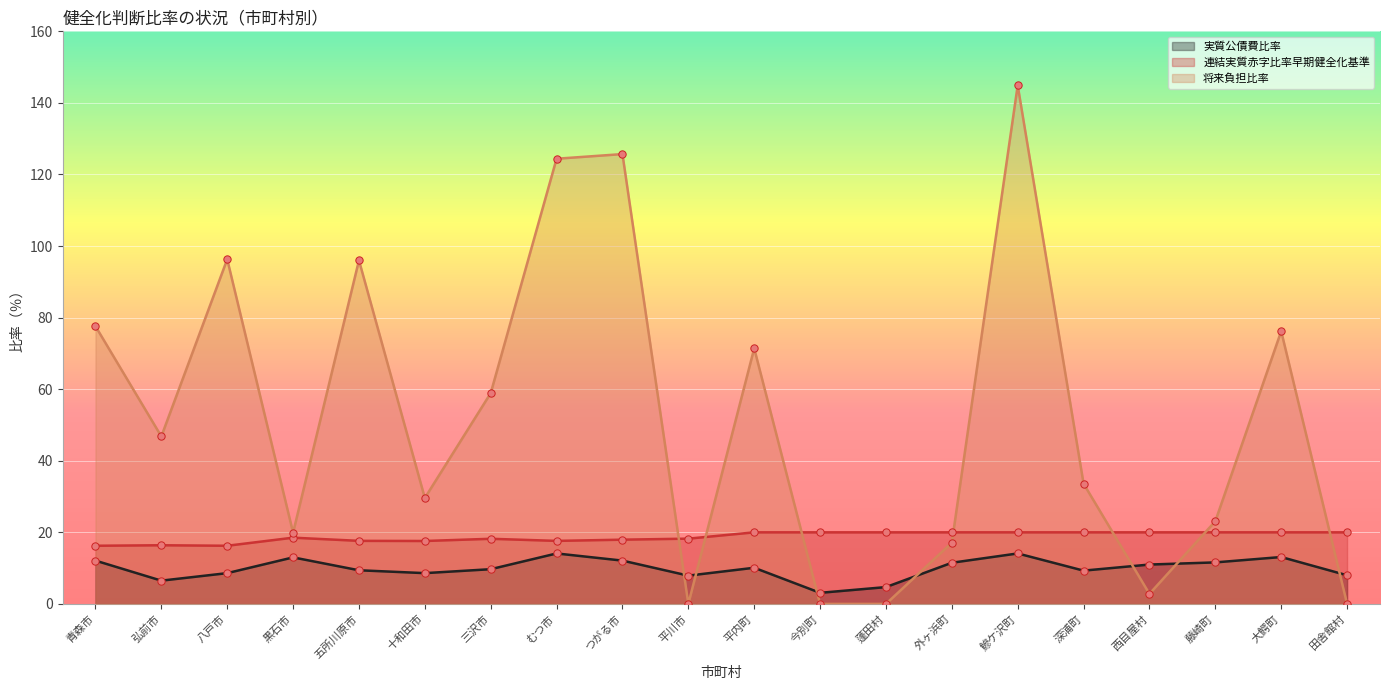

At which category is the sum across all series the highest?

鰺ケ沢町